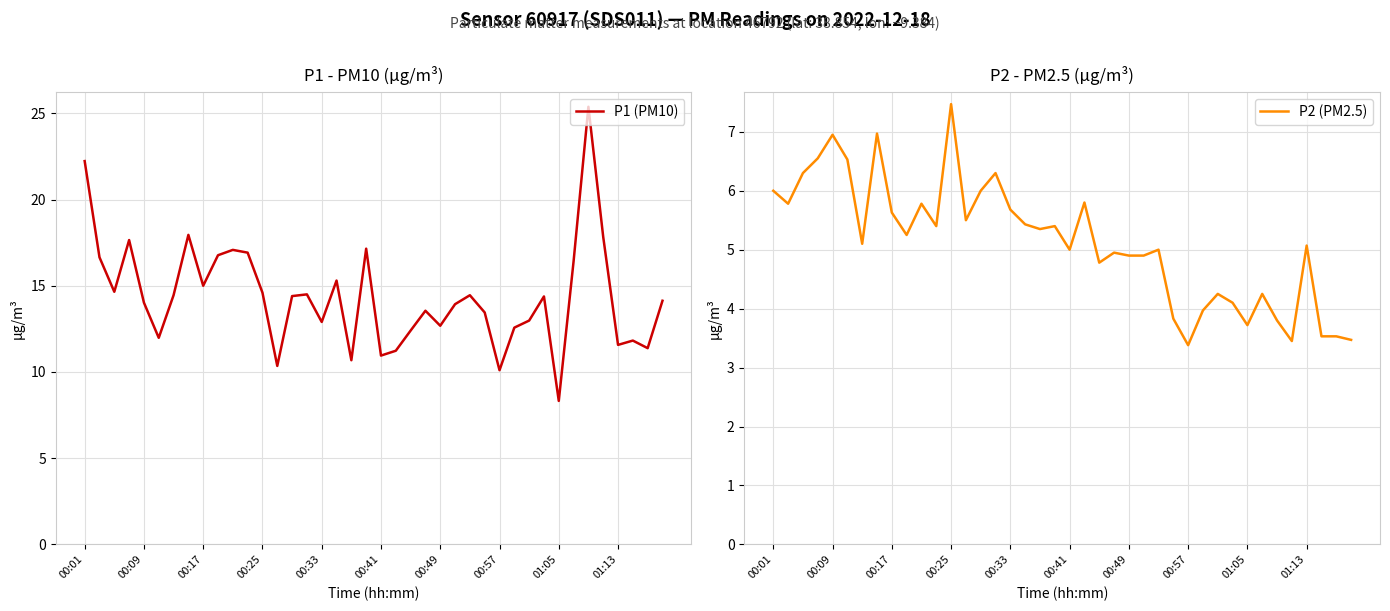

At 39, list the series in order from largest to smallest.

P1 (PM10), P2 (PM2.5)